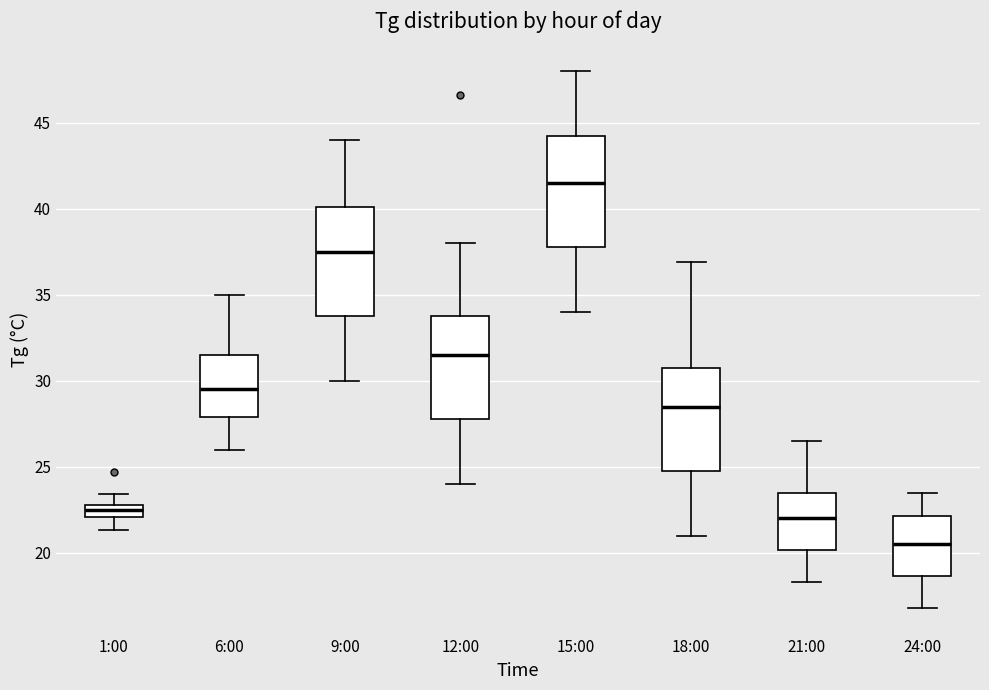

Where does the upper whisker of the box for 15:00 end on the y-axis? The values are not printed on the chart, so give them approximately, as read against the axis.

48.0